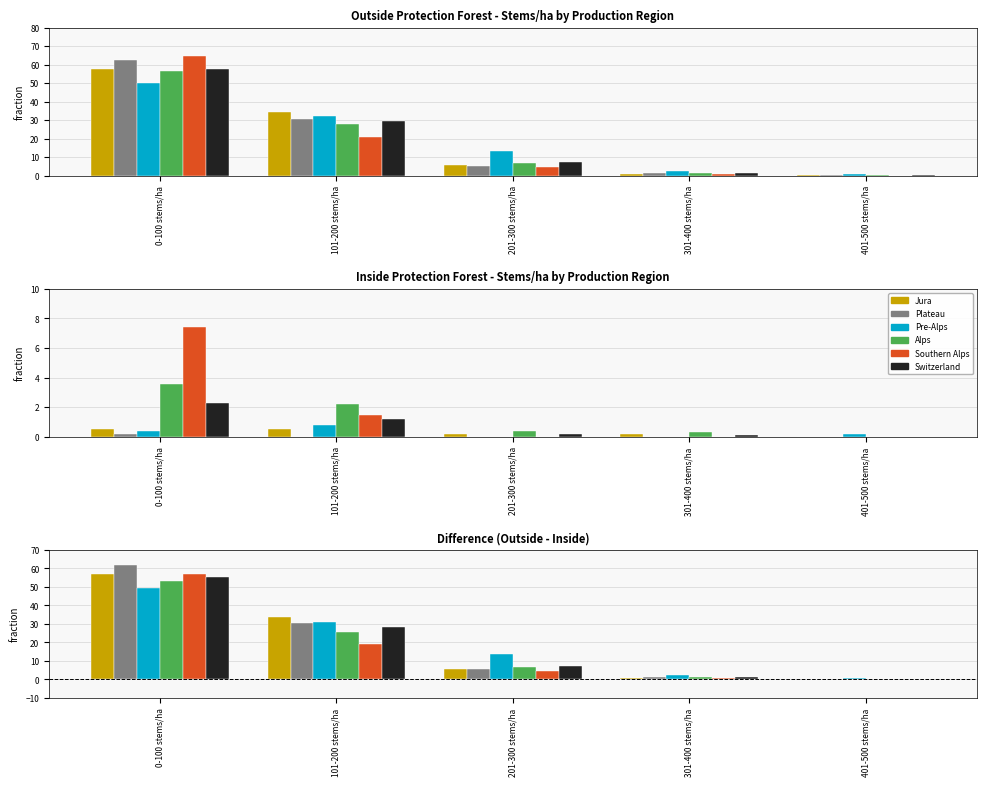

What are all the series names shown in the legend?

Jura, Plateau, Pre-Alps, Alps, Southern Alps, Switzerland